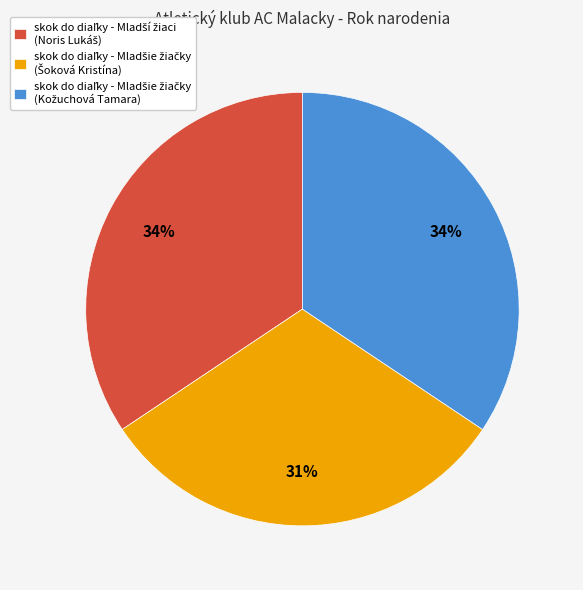

Count the number of slices in the pie.

3